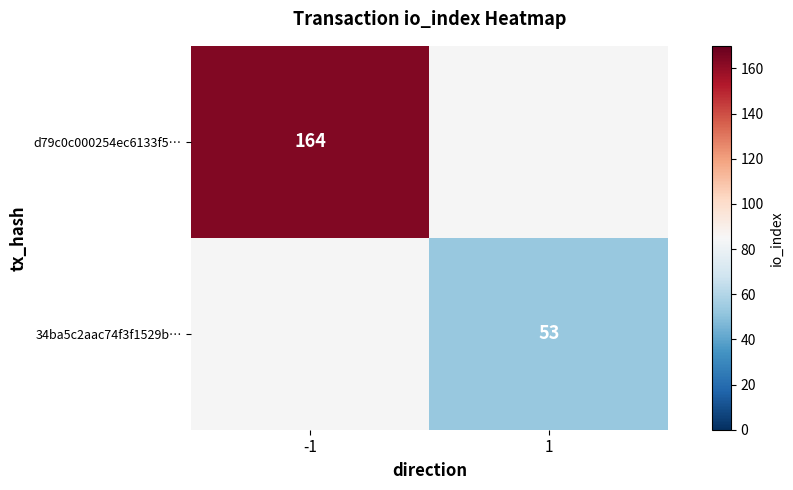

Between 1 and -1, which is larger?

-1